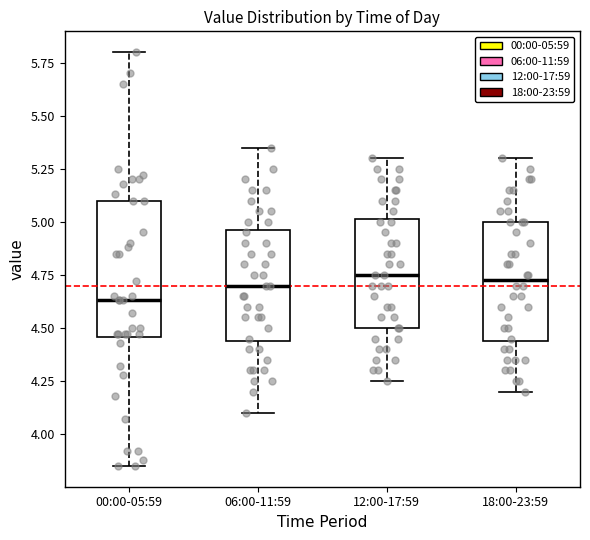

Where does the upper whisker of the box for 06:00-11:59 end on the y-axis? The values are not printed on the chart, so give them approximately, as read against the axis.

5.35